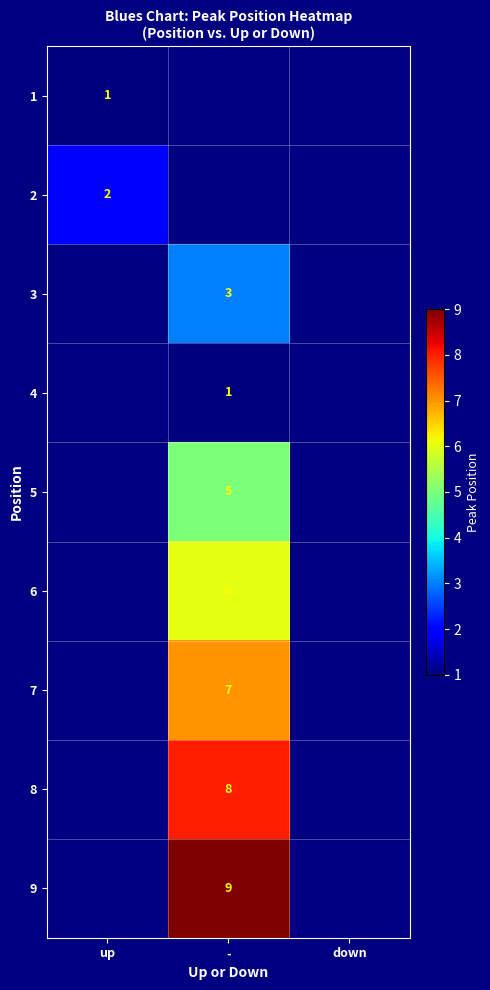

The 7 series shows 11 at -. True or false?

False